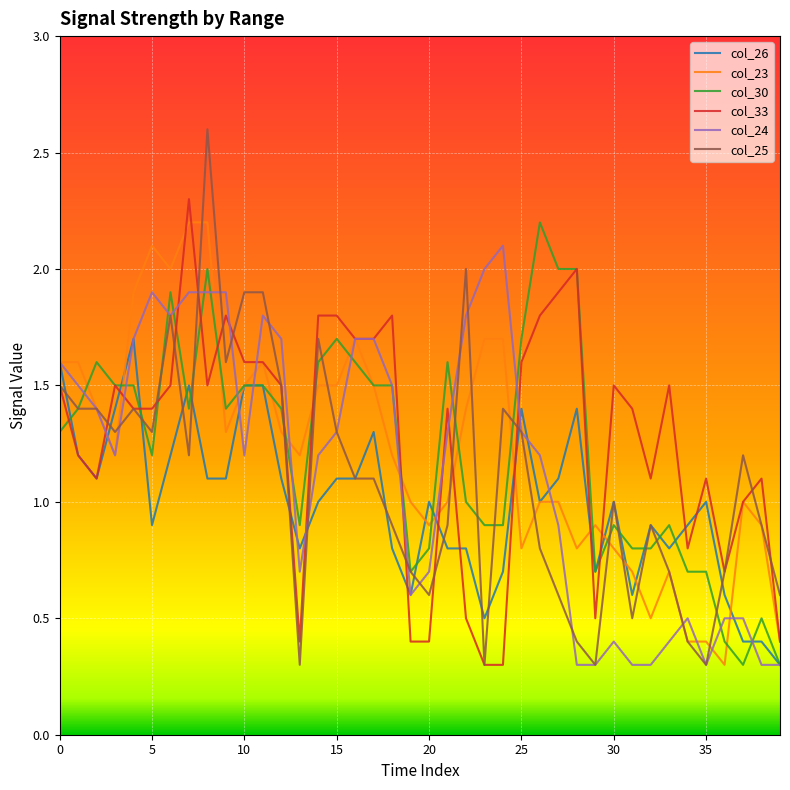

What is the maximum value for col_25?

2.6